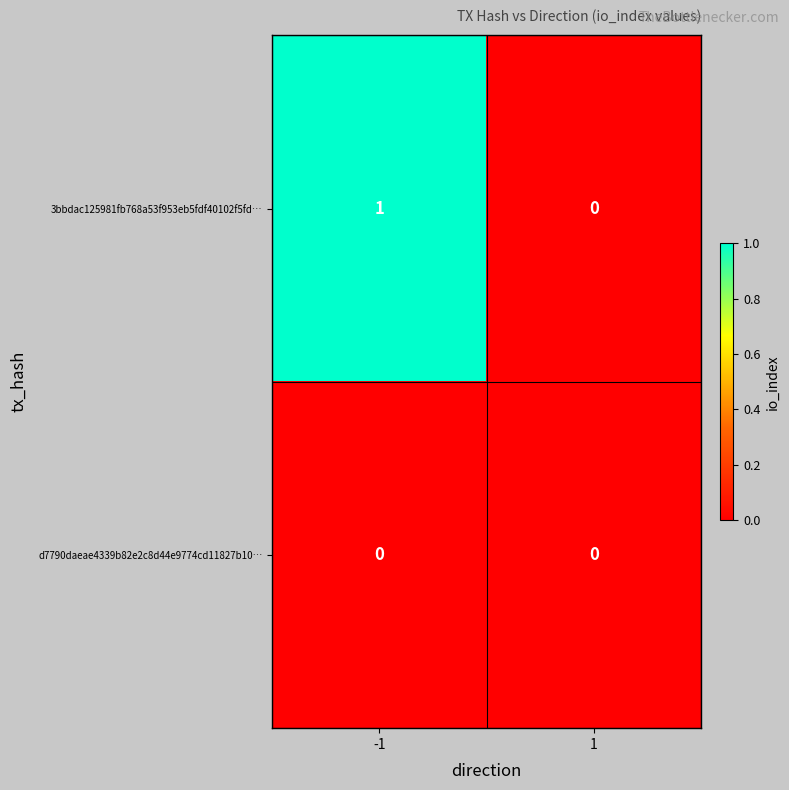

Rank the series at -1 from lowest to highest value.

d7790daeae4339b82e2c8d44e9774cd11827b10…, 3bbdac125981fb768a53f953eb5fdf40102f5fd…